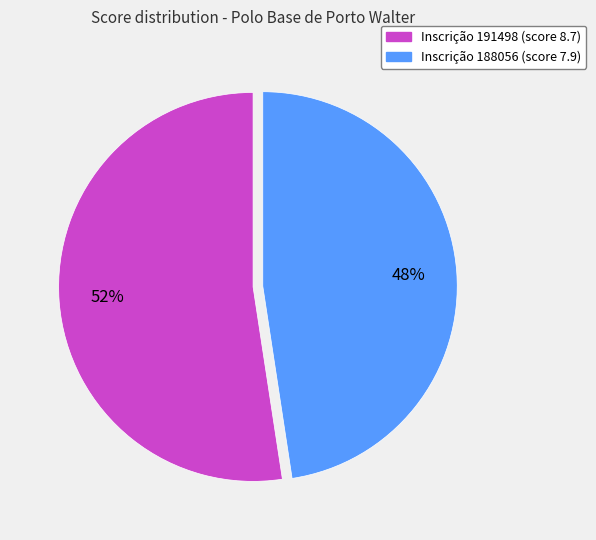

How many slices are in this pie chart?

2